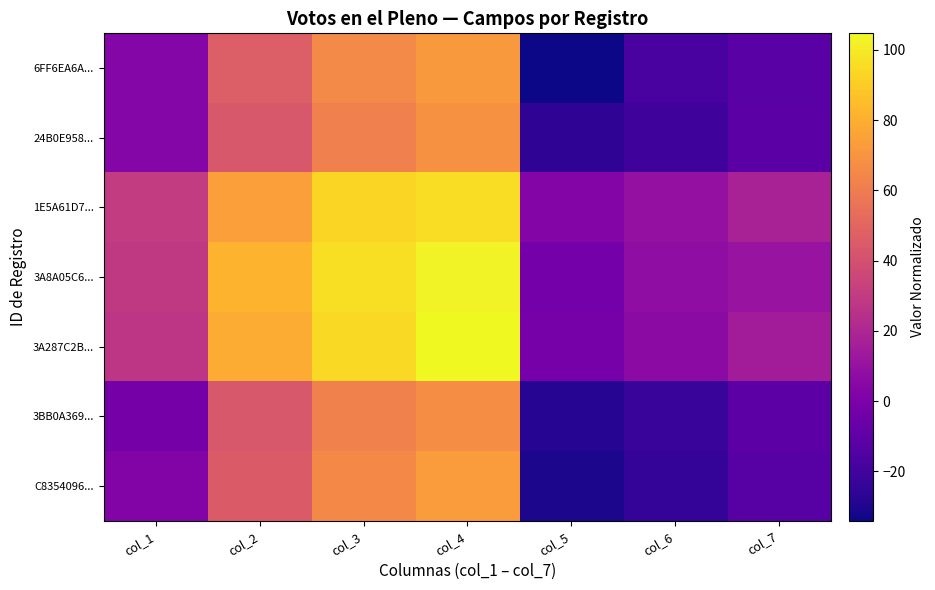

Which has a higher value, col_2 or col_4?

col_4